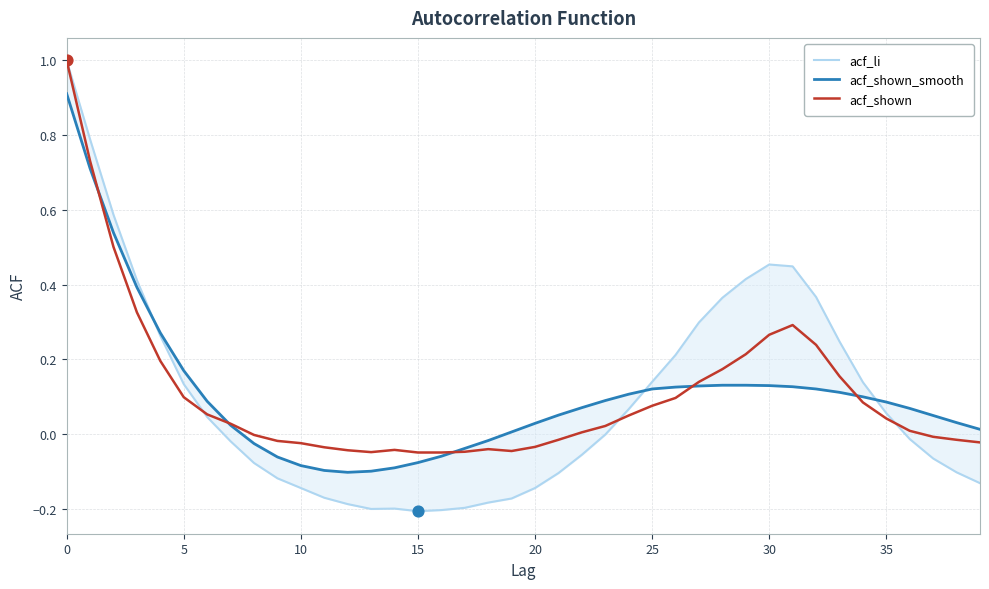

What are all the series names shown in the legend?

acf_li, acf_shown_smooth, acf_shown